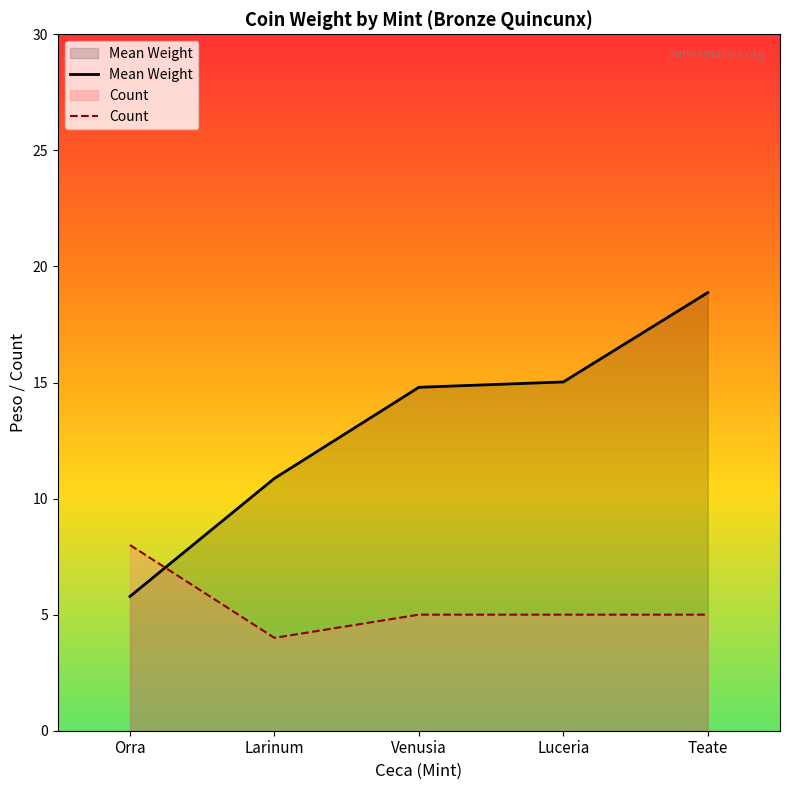

Between Venusia and Luceria, which series saw the biggest shift?

Mean Weight